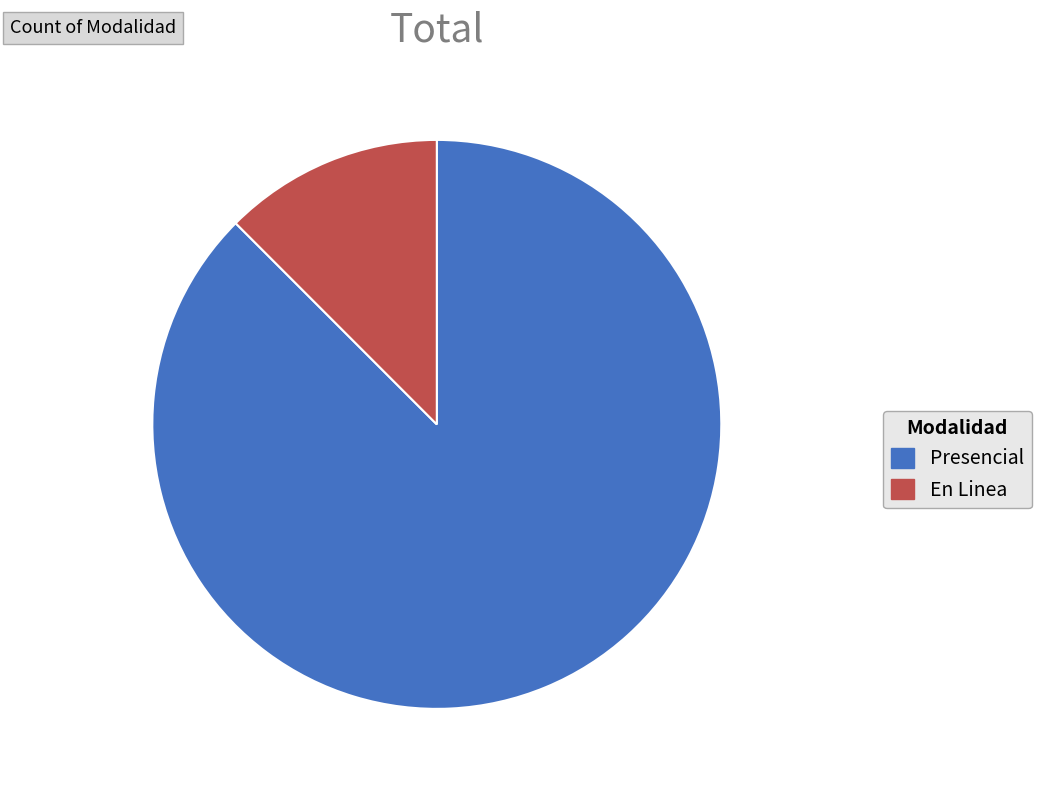

Between Presencial and En Linea, which is larger?

Presencial